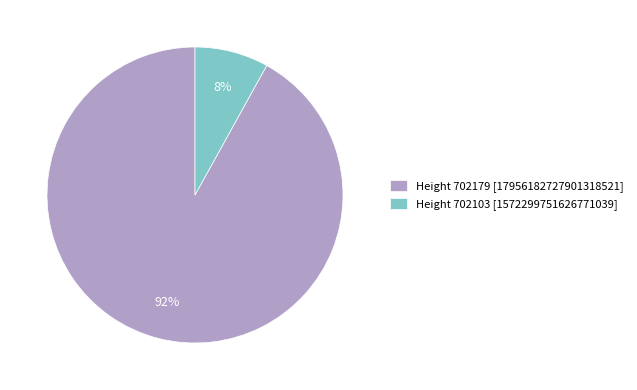

Combined, do Height 702103 [1572299751626771039] and Height 702179 [17956182727901318521] account for over 50%?

Yes